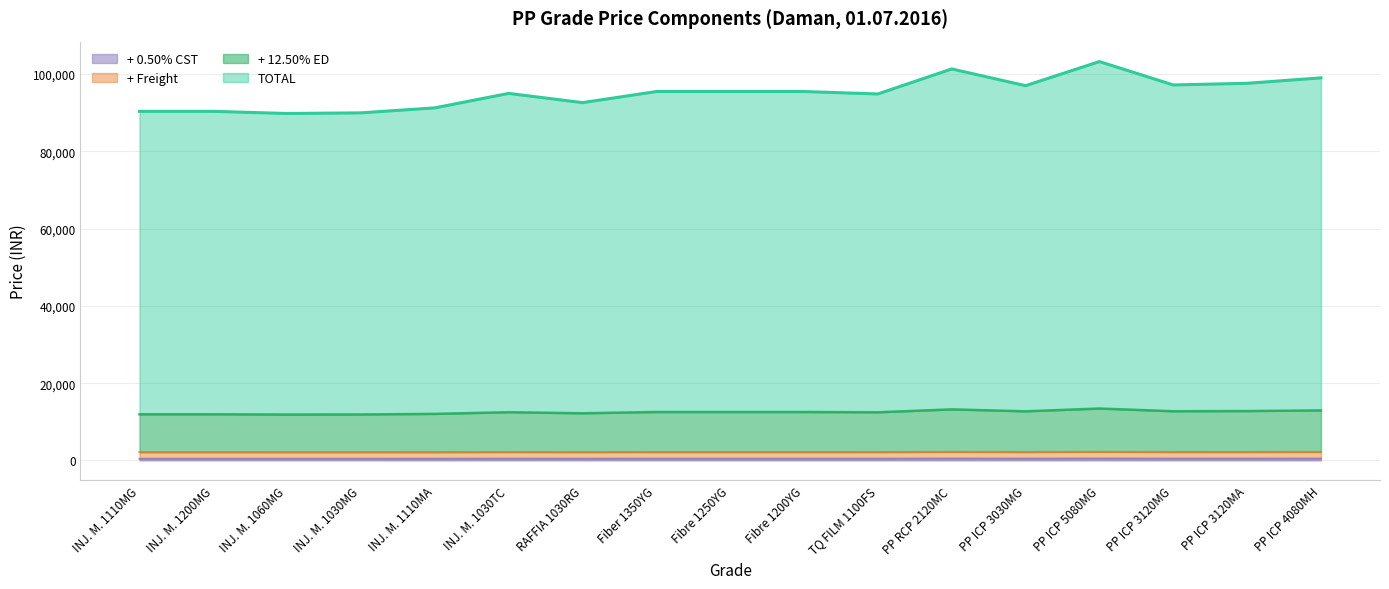

What is the value of the + 0.50% CST point at the 1st from the left?

449.4